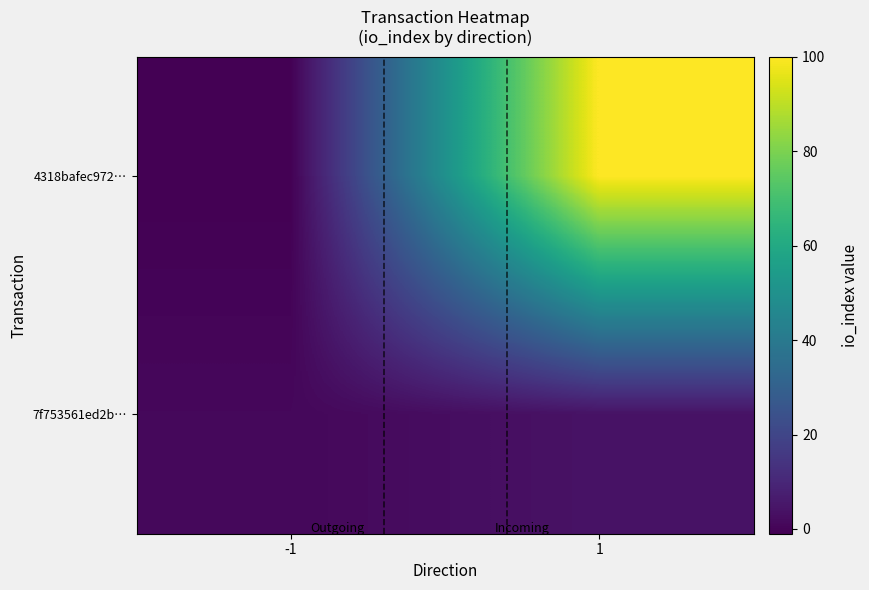

What is the spread (max minus min) of values at -1?

2